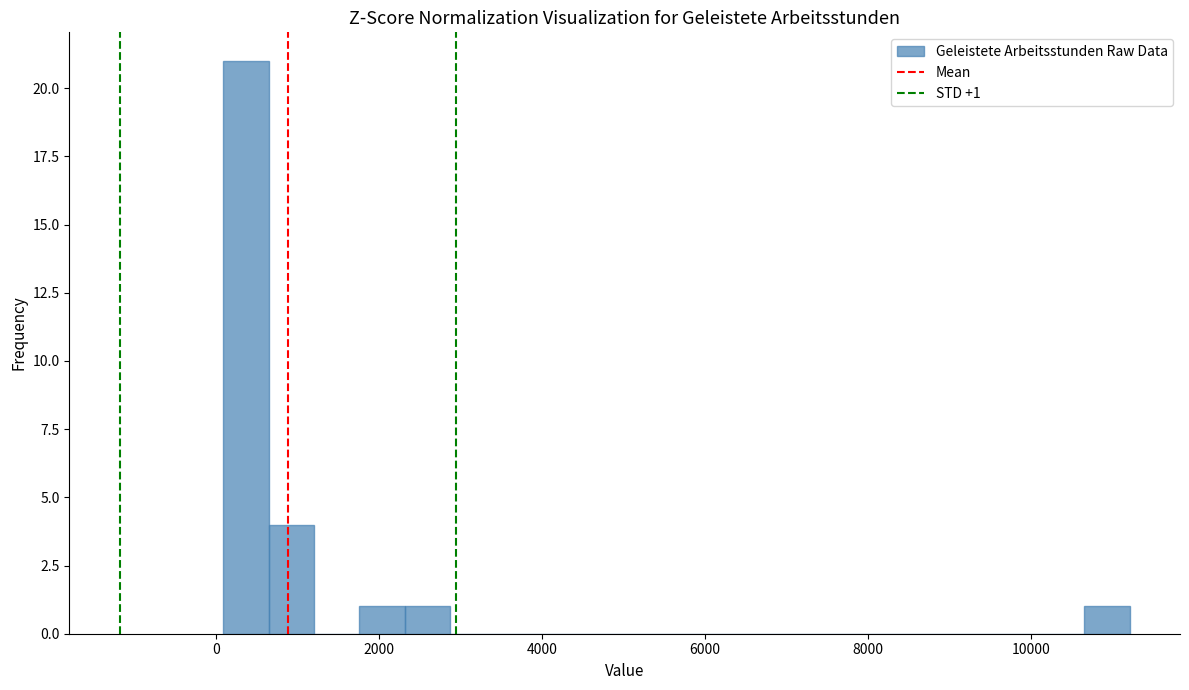

Read against the x-axis, roughly where is the centre of the tallest bar?

400